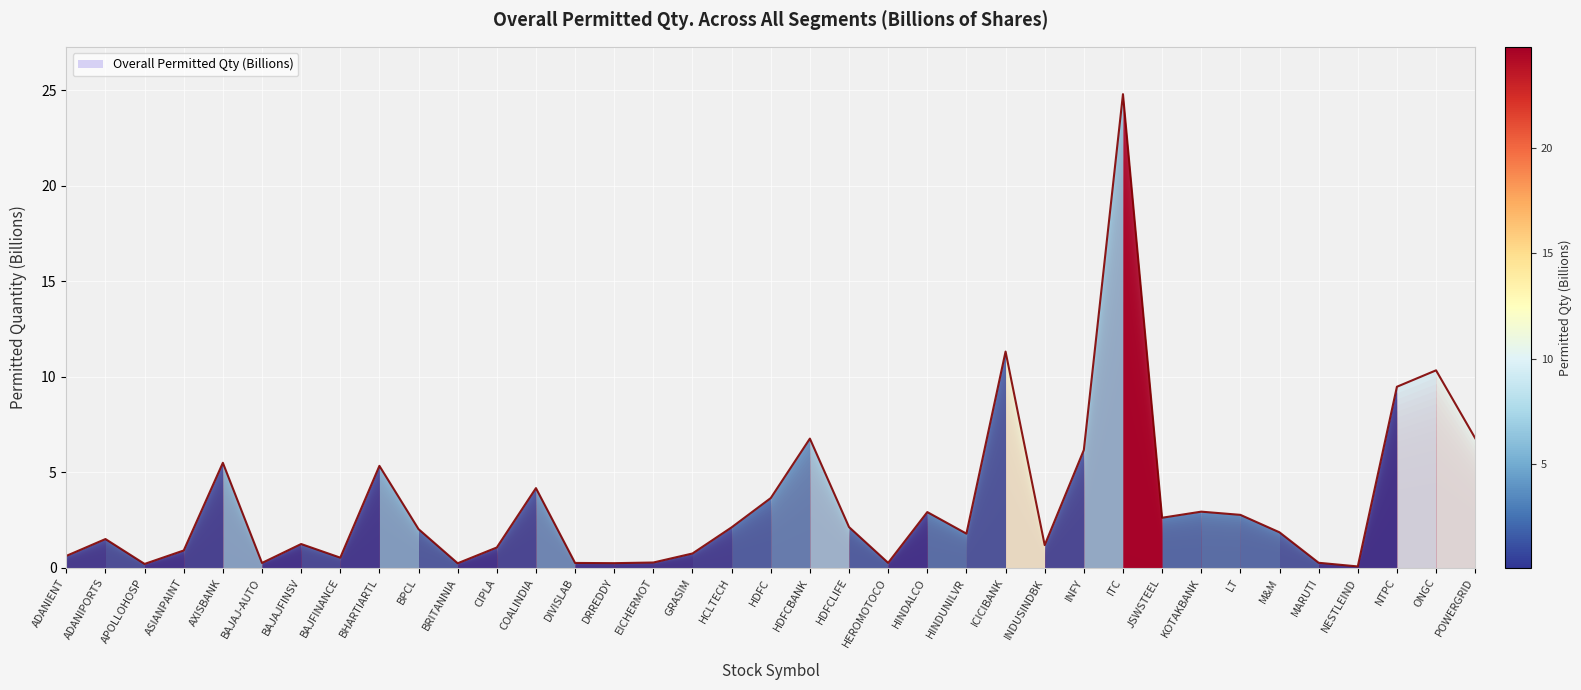

Reading left to right, transcribe all the data shown in this chart.

0.6	1.5	0.2	0.9	5.5	0.3	1.2	0.5	5.3	2.0	0.2	1.1	4.2	0.3	0.2	0.3	0.7	2.1	3.7	6.8	2.1	0.3	2.9	1.8	11.3	1.2	6.2	24.8	2.6	2.9	2.8	1.9	0.3	0.1	9.5	10.3	6.8